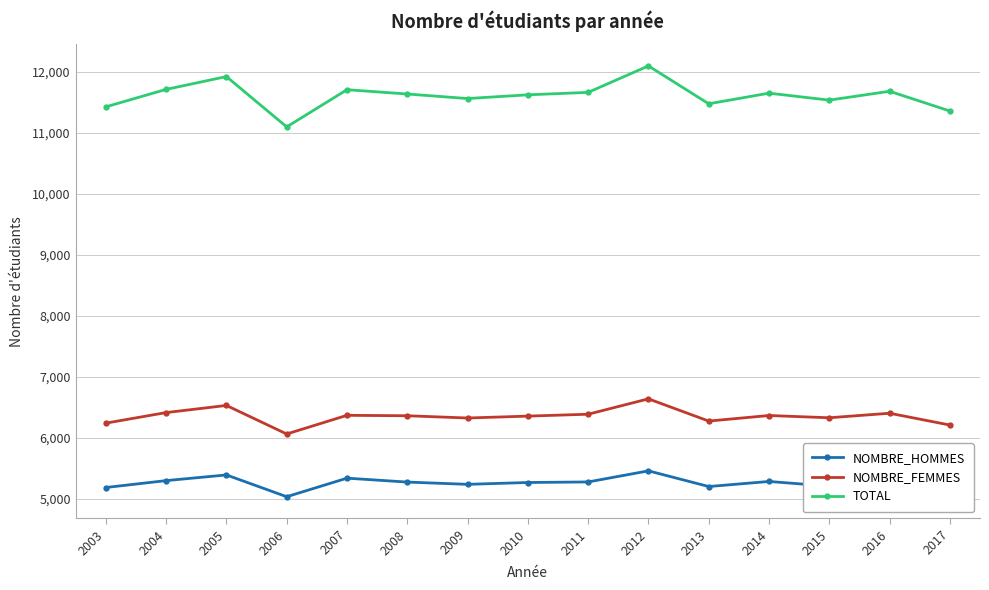

What is the minimum value shown in the chart?

5033